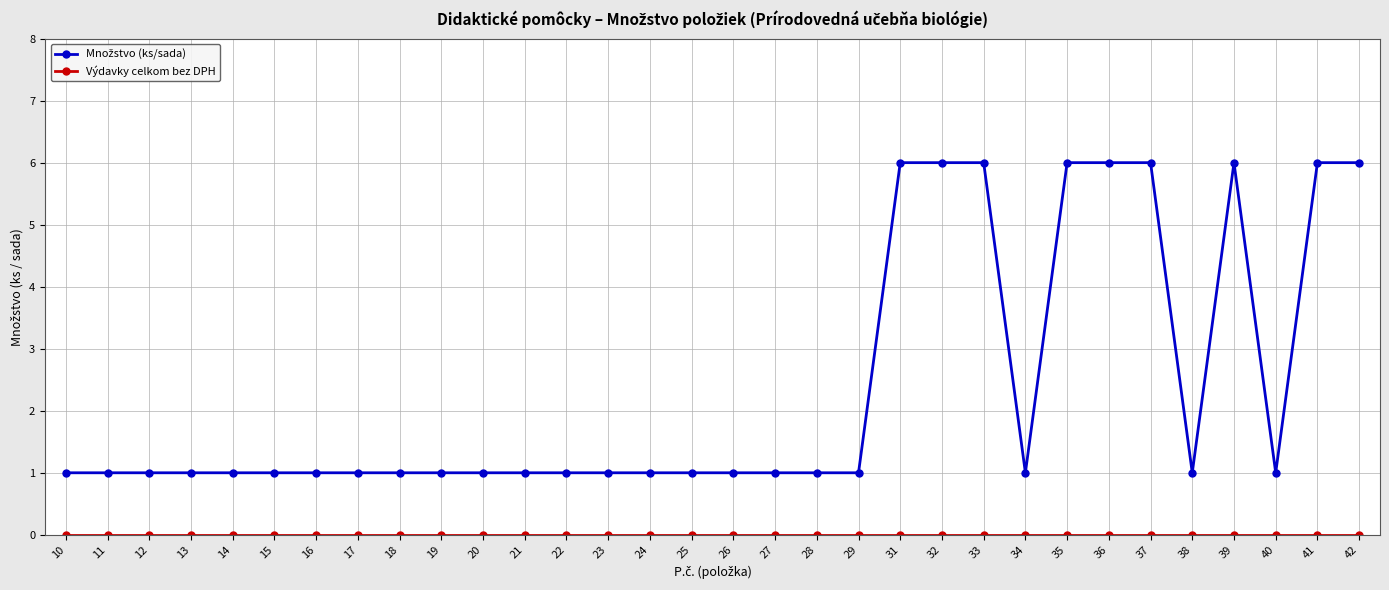

Reading left to right, transcribe all the data shown in this chart.

Množstvo (ks/sada): 1	1	1	1	1	1	1	1	1	1	1	1	1	1	1	1	1	1	1	1	6	6	6	1	6	6	6	1	6	1	6	6
Výdavky celkom bez DPH: 0	0	0	0	0	0	0	0	0	0	0	0	0	0	0	0	0	0	0	0	0	0	0	0	0	0	0	0	0	0	0	0